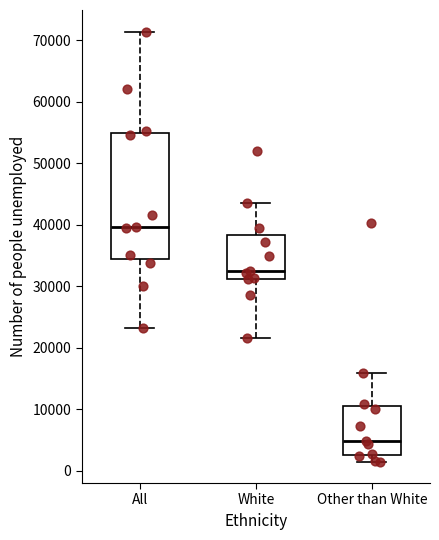

Where does the upper whisker of the box for White end on the y-axis? The values are not printed on the chart, so give them approximately, as read against the axis.

44000